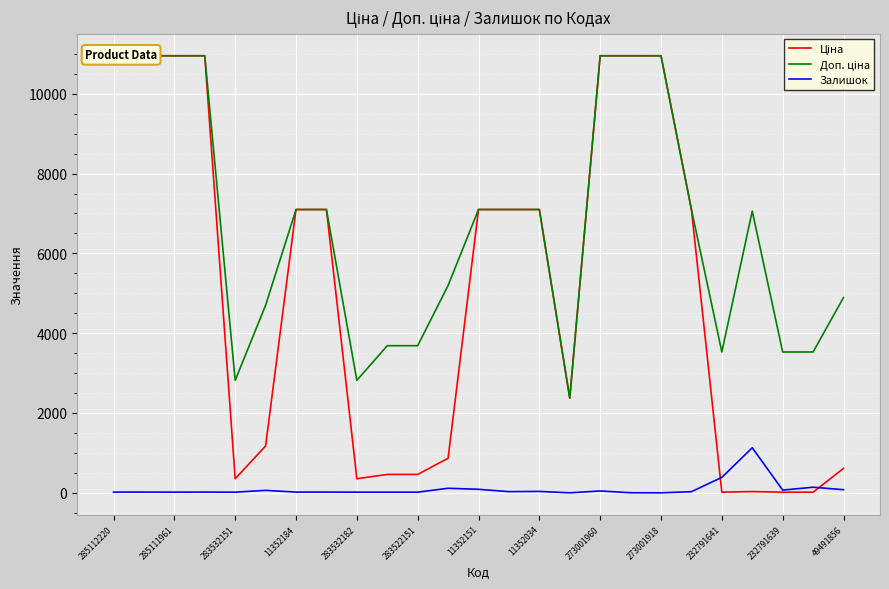

What is the maximum value for Залишок?

1129